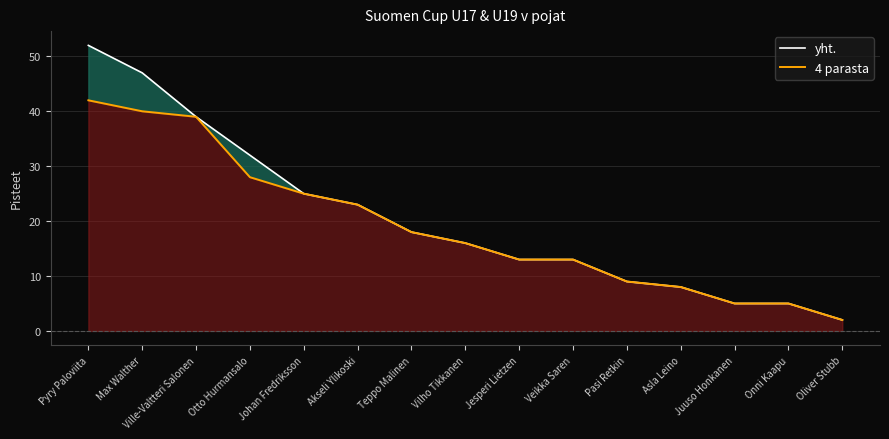

Which series changed the most between Onni Kaapu and Oliver Stubb?

yht.